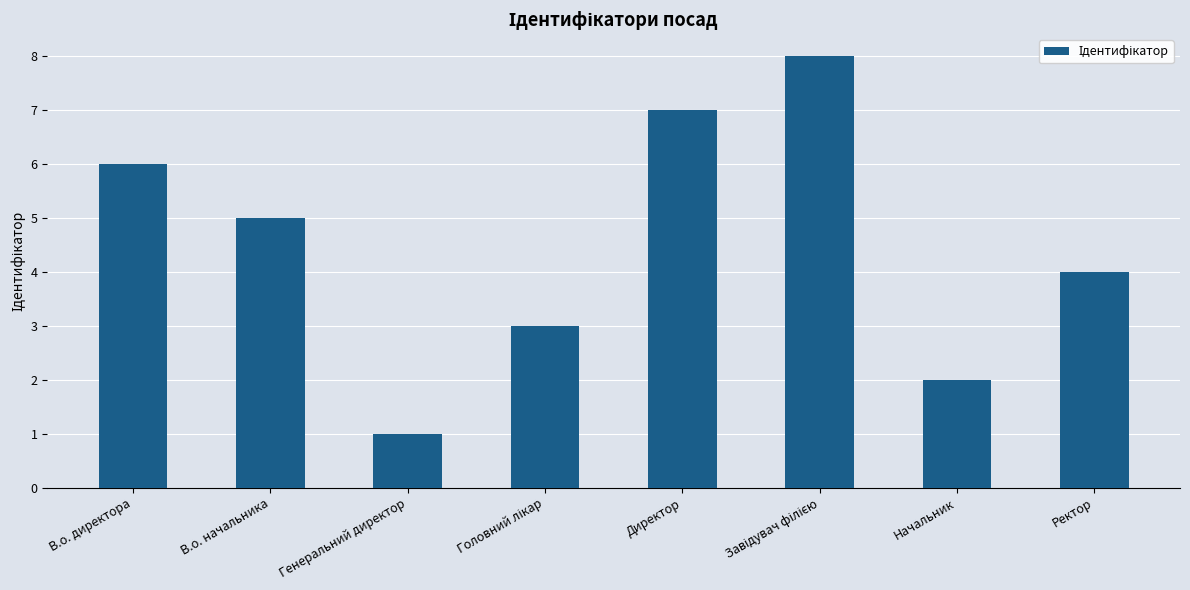

What is the label of the 1st bar from the left?

В.о. директора